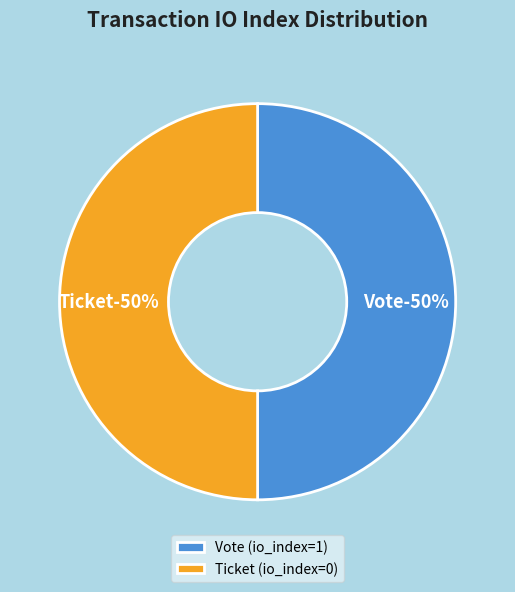

What is the largest slice in the pie chart?

Vote (io_index=1)